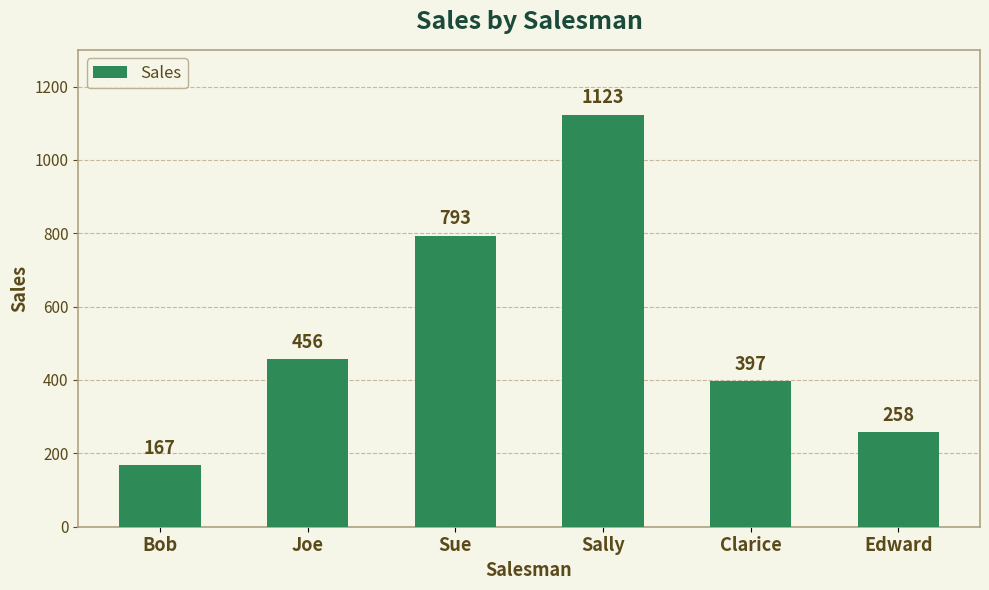

Reading right to left, what are all the values shown in this chart?

Edward=258	Clarice=397	Sally=1123	Sue=793	Joe=456	Bob=167